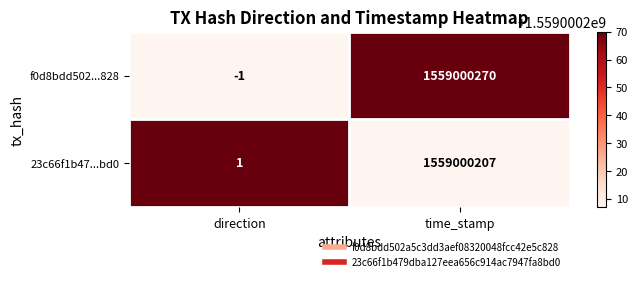

What is the total value across all series at time_stamp?

3118000477